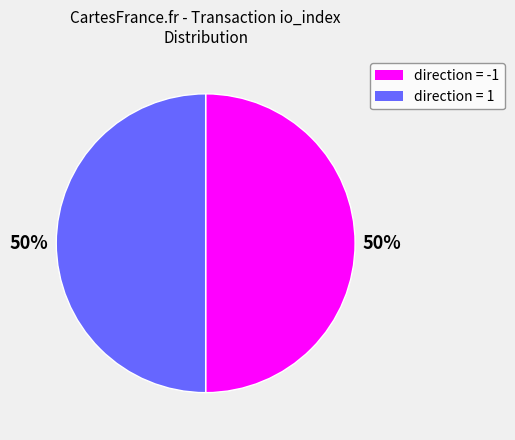

To the nearest percent, what is the average slice percentage?

50%